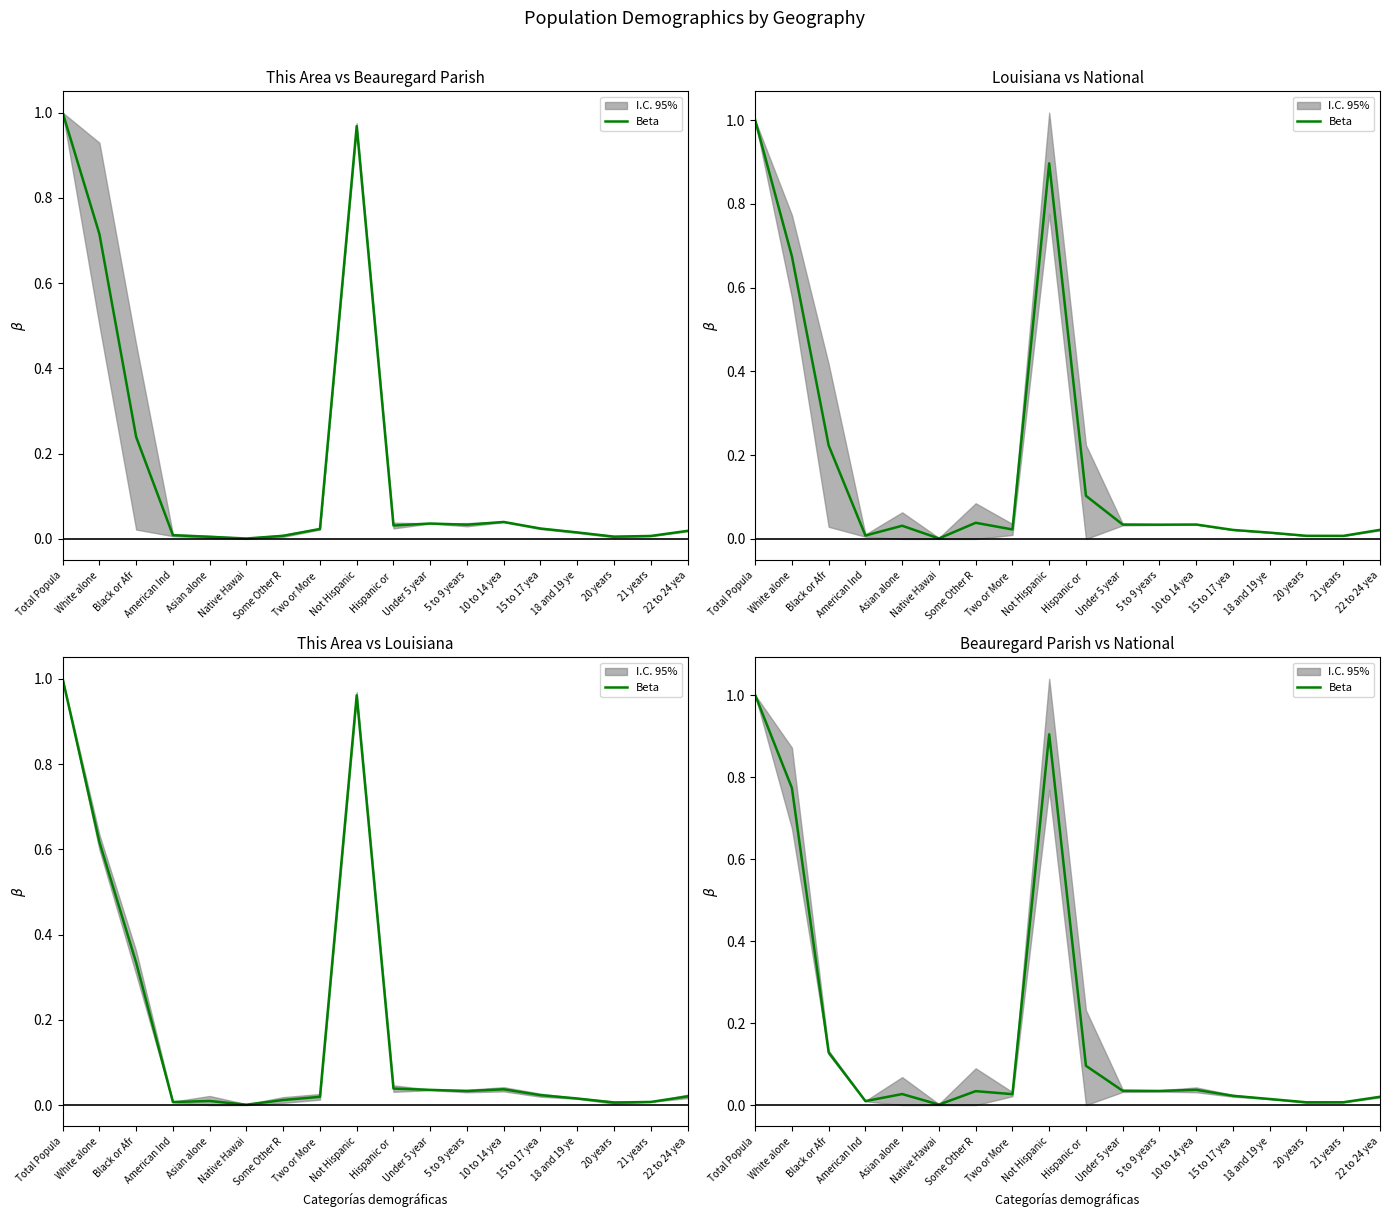

What is the difference between the maximum and second lowest values?

1.0